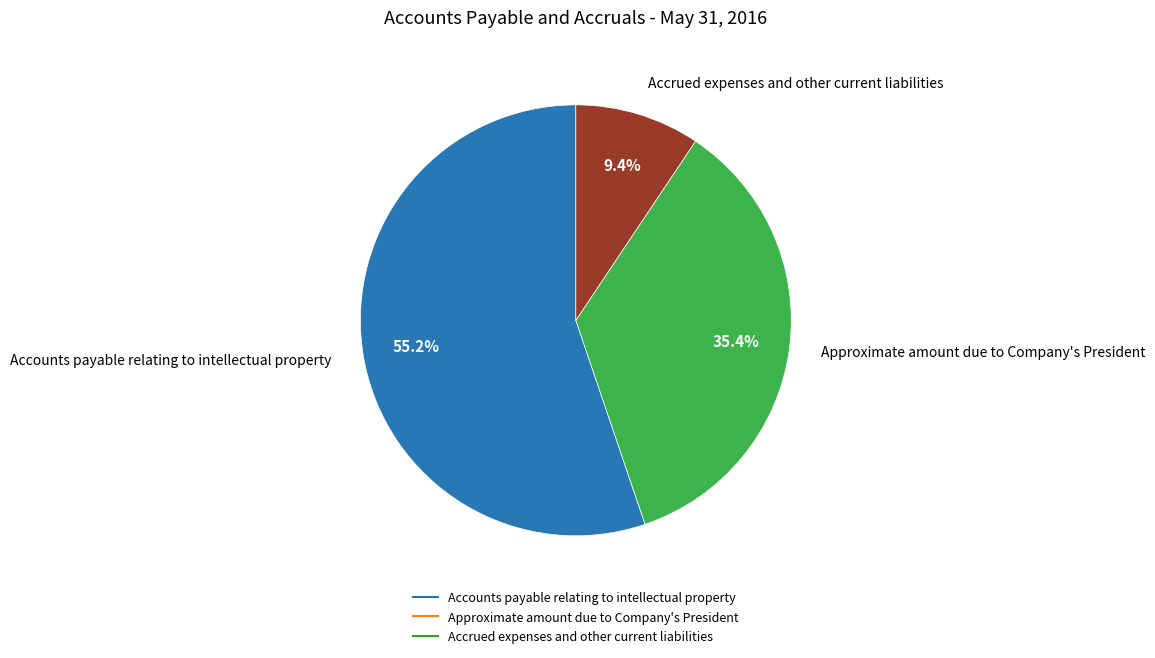

What percentage do Approximate amount due to Company's President and Accounts payable relating to intellectual property together represent?

90.6%